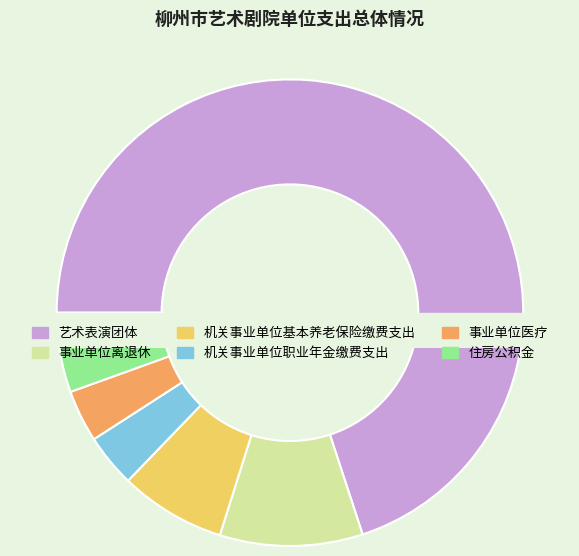

What is the ratio of the value at 艺术表演团体 to the value at 事业单位医疗?

19.4